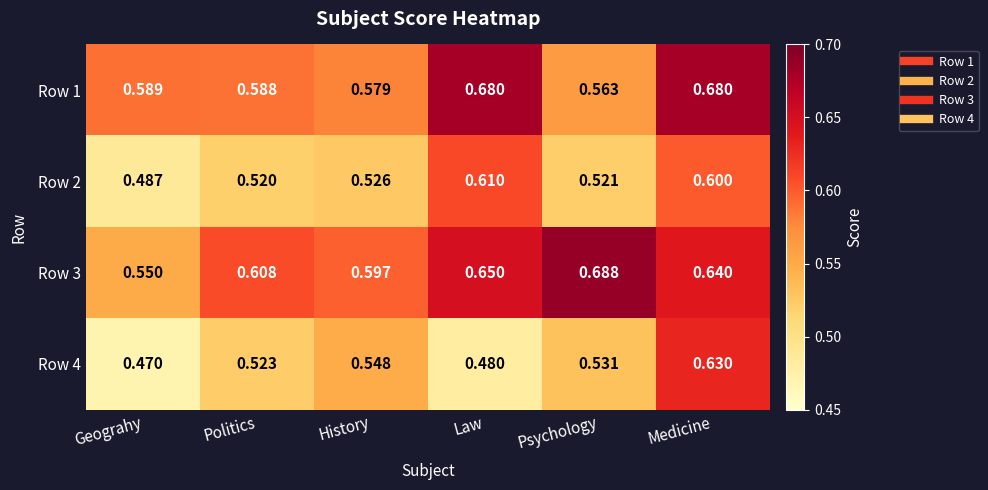

What is the total value across all series at Politics?

2.2